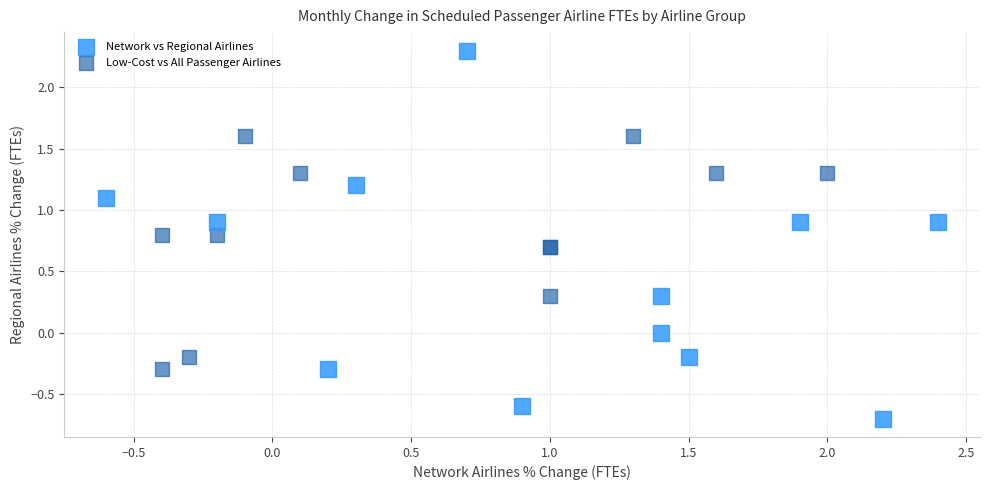

Which series reaches the minimum Y coordinate?

Network vs Regional Airlines